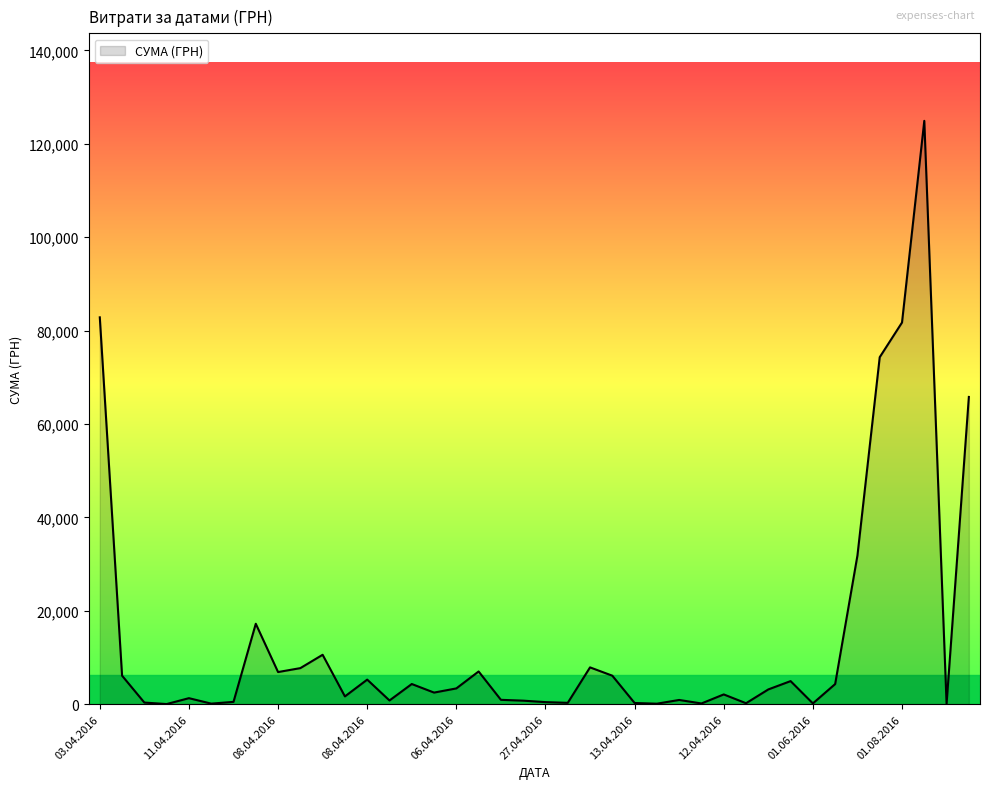

What is the greatest value displayed?

124904.8